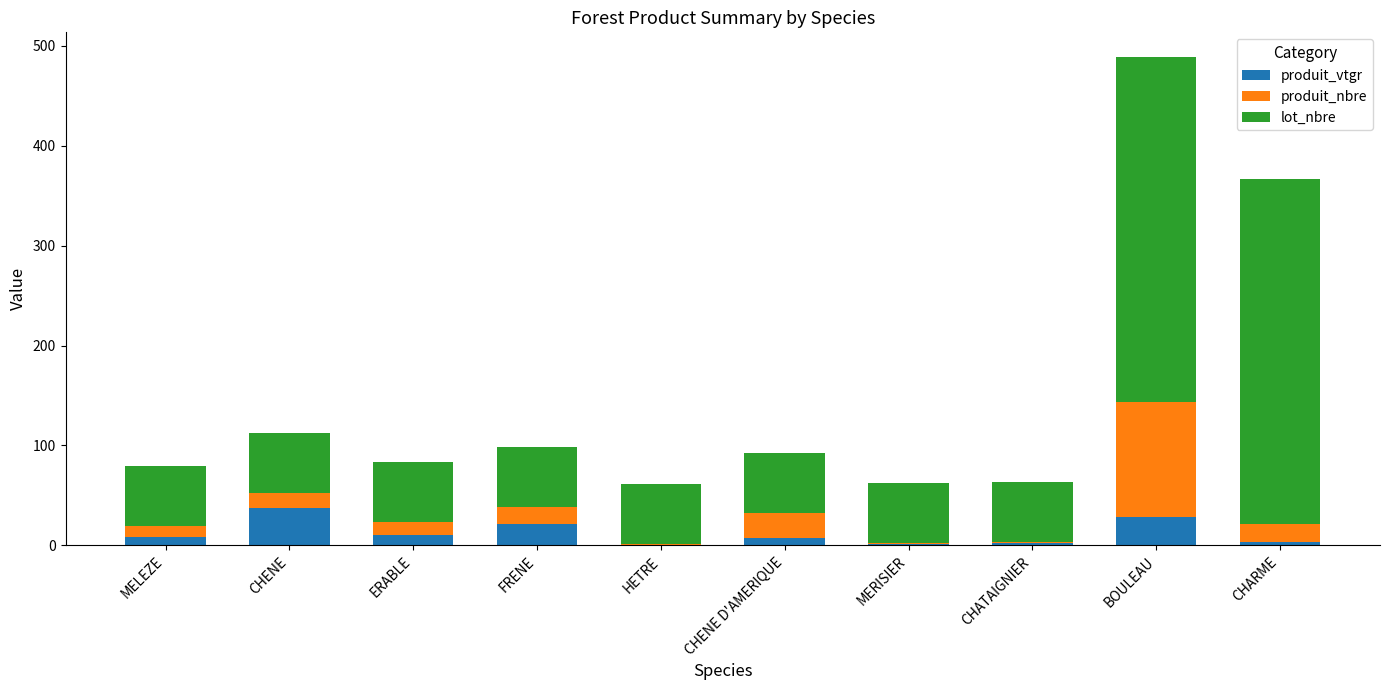

What is the total value across all series at ERABLE?

83.4